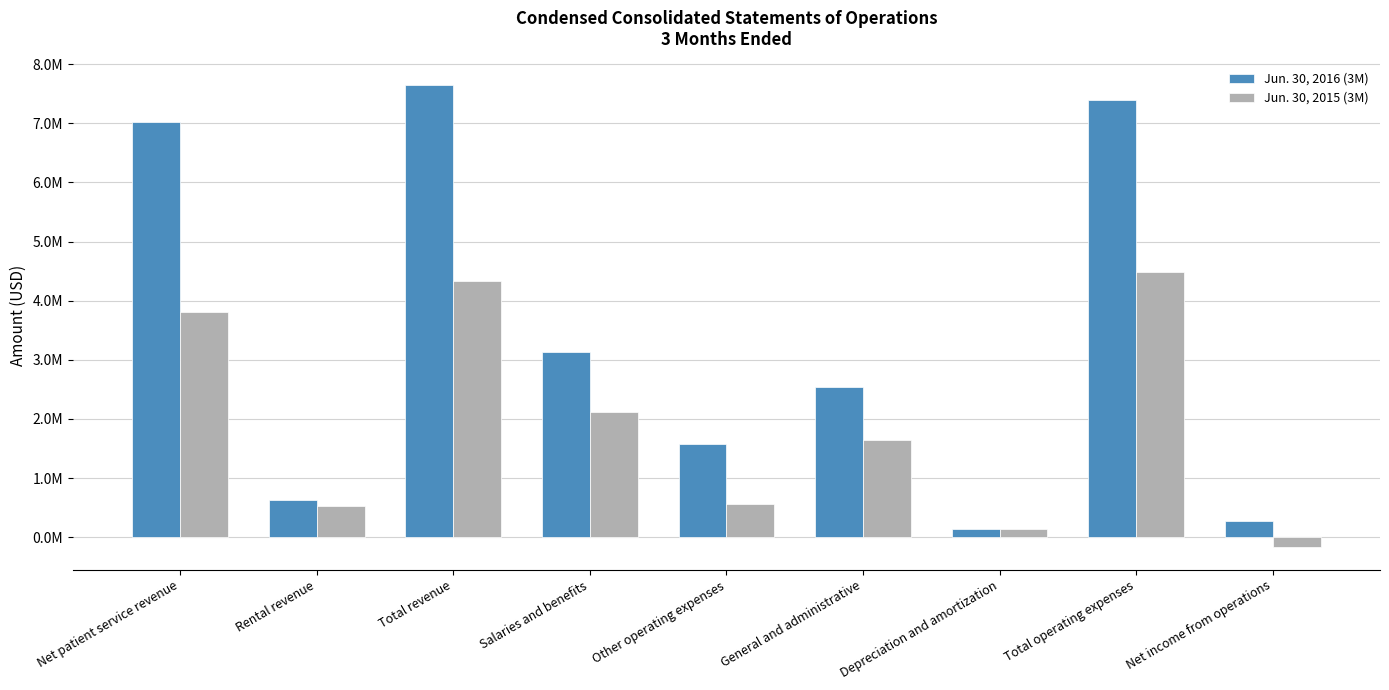

What is the average value of the Jun. 30, 2015 (3M) series?

1939571